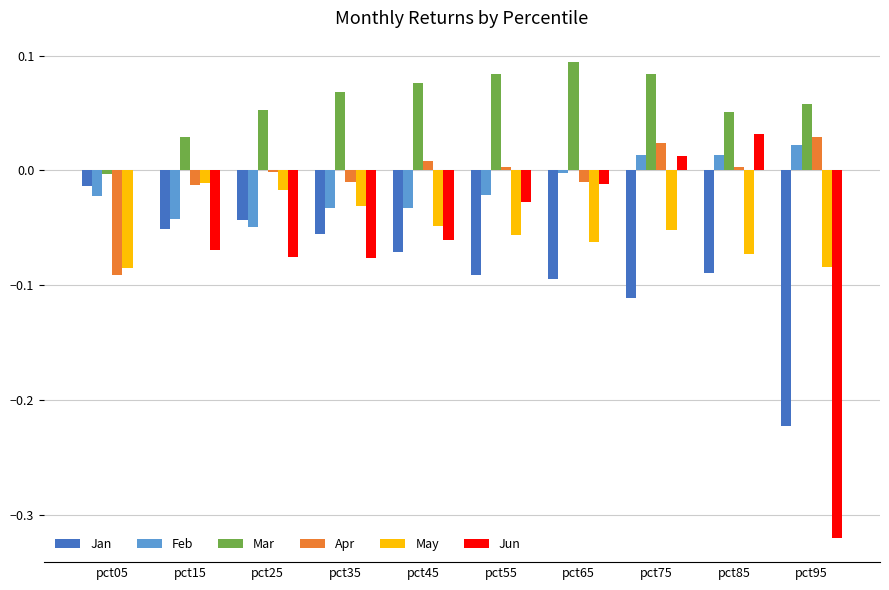

Is it true that Mar equals 0.2 at pct65?

False